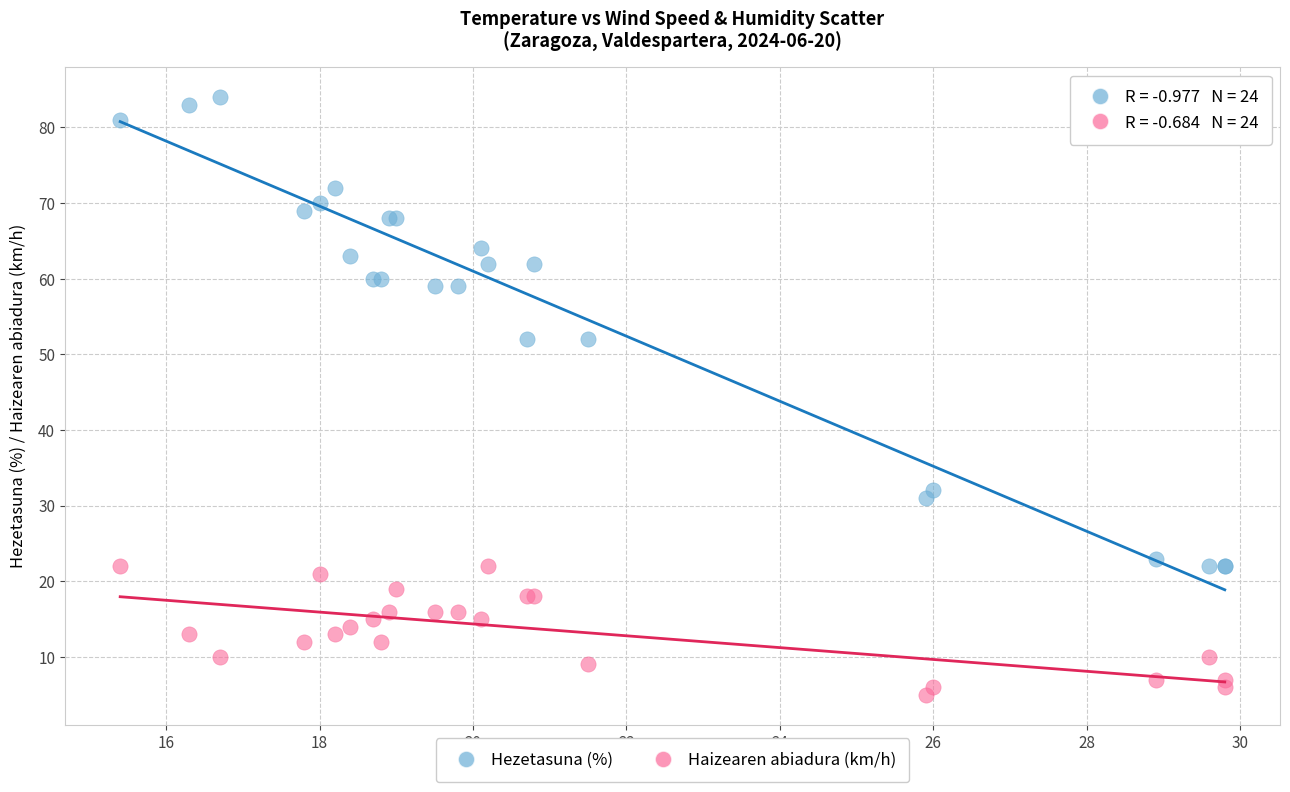

Which series has the largest Y range (max minus min)?

Hezetasuna (%)